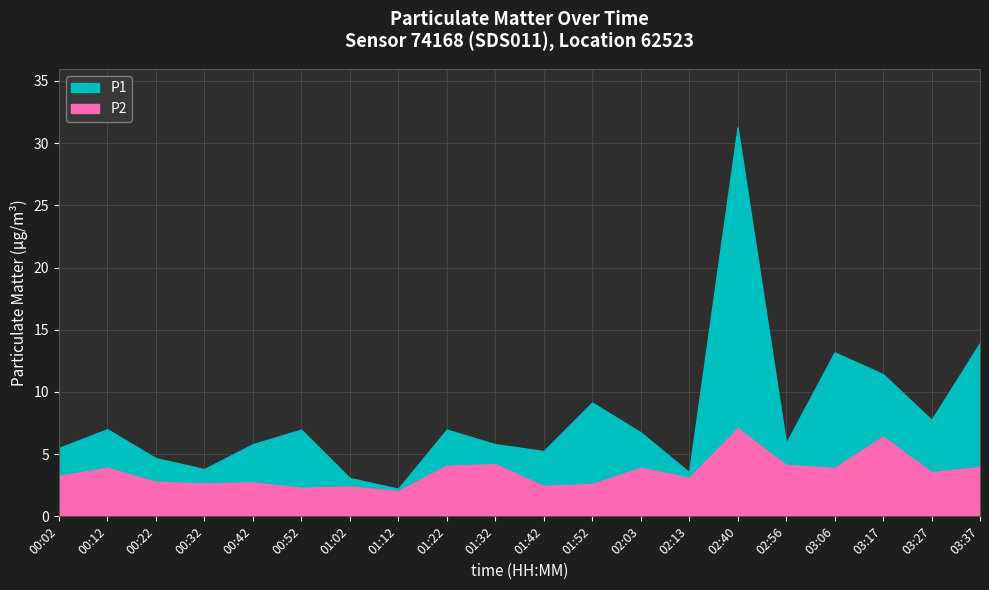

What is the difference between the highest and lowest values at 01:12?

0.2